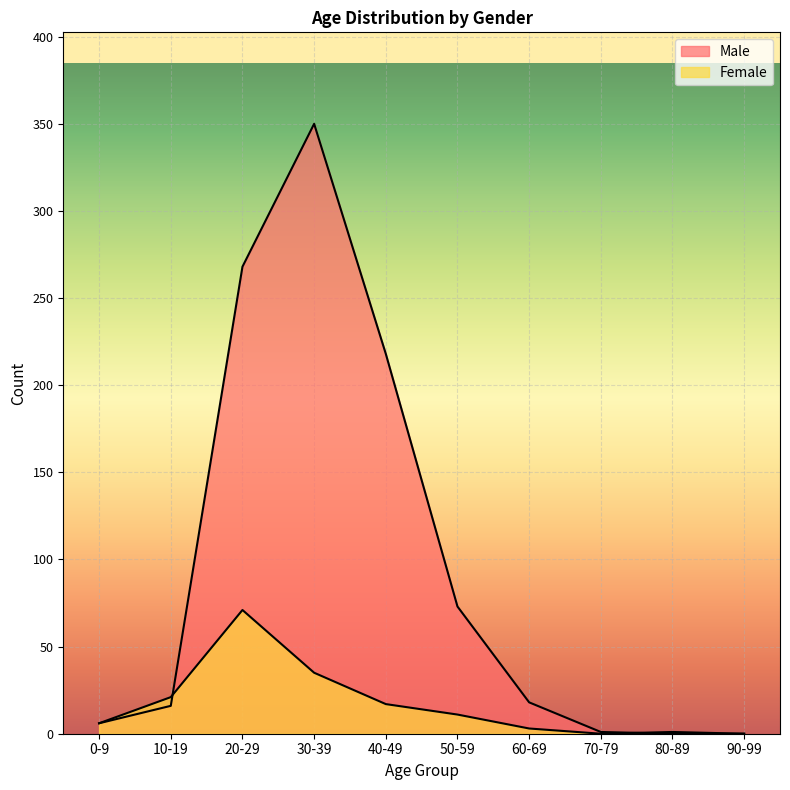

How many values in the Male series are below 18?

5